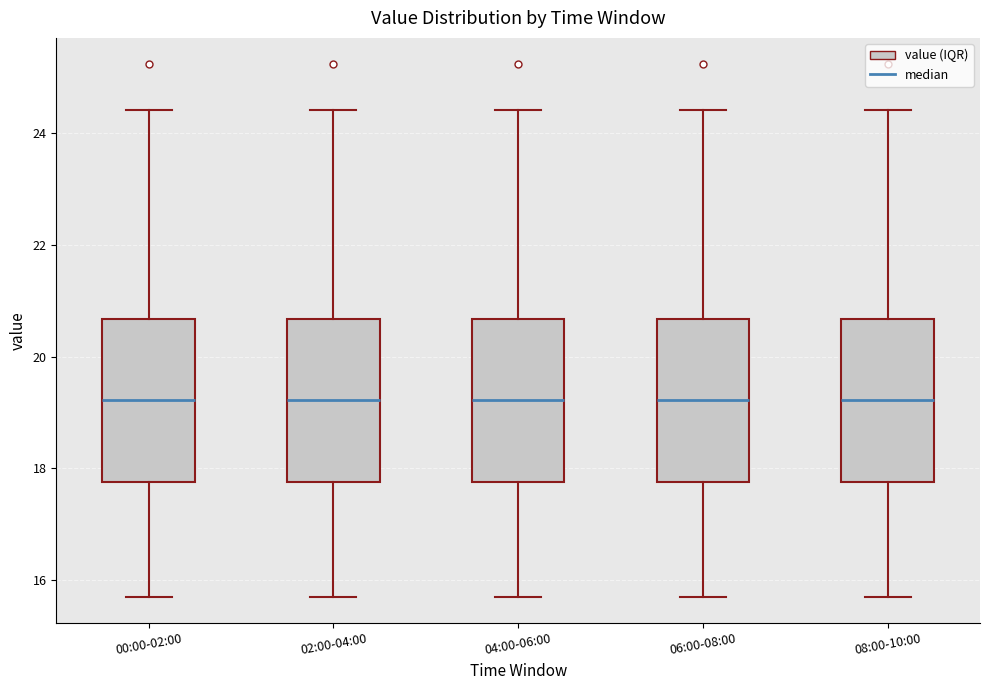

Where does the median line of the box for 06:00-08:00 sit on the y-axis? The values are not printed on the chart, so give them approximately, as read against the axis.

19.2